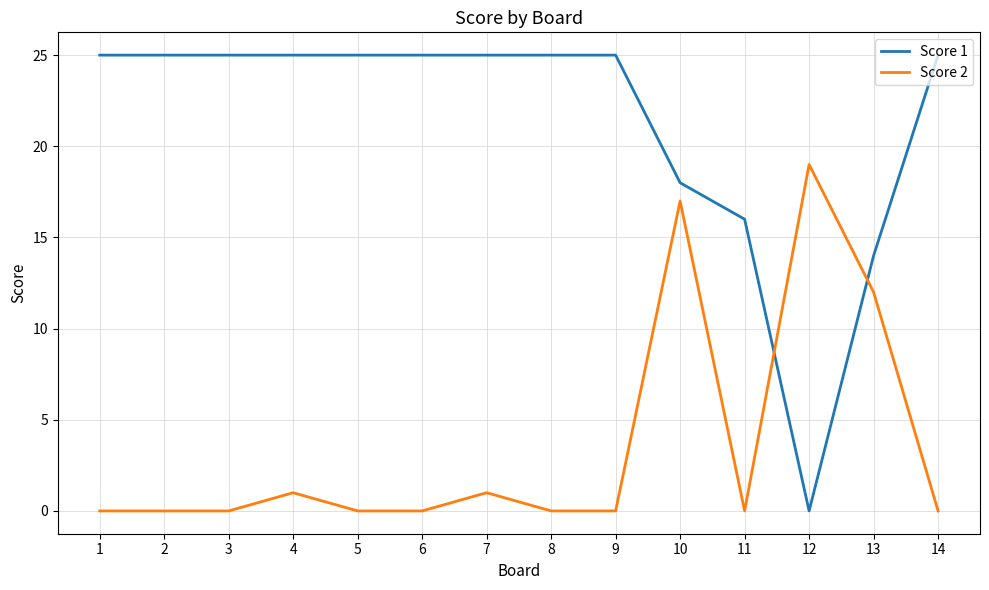

How many values in Score 1 are above zero?

13